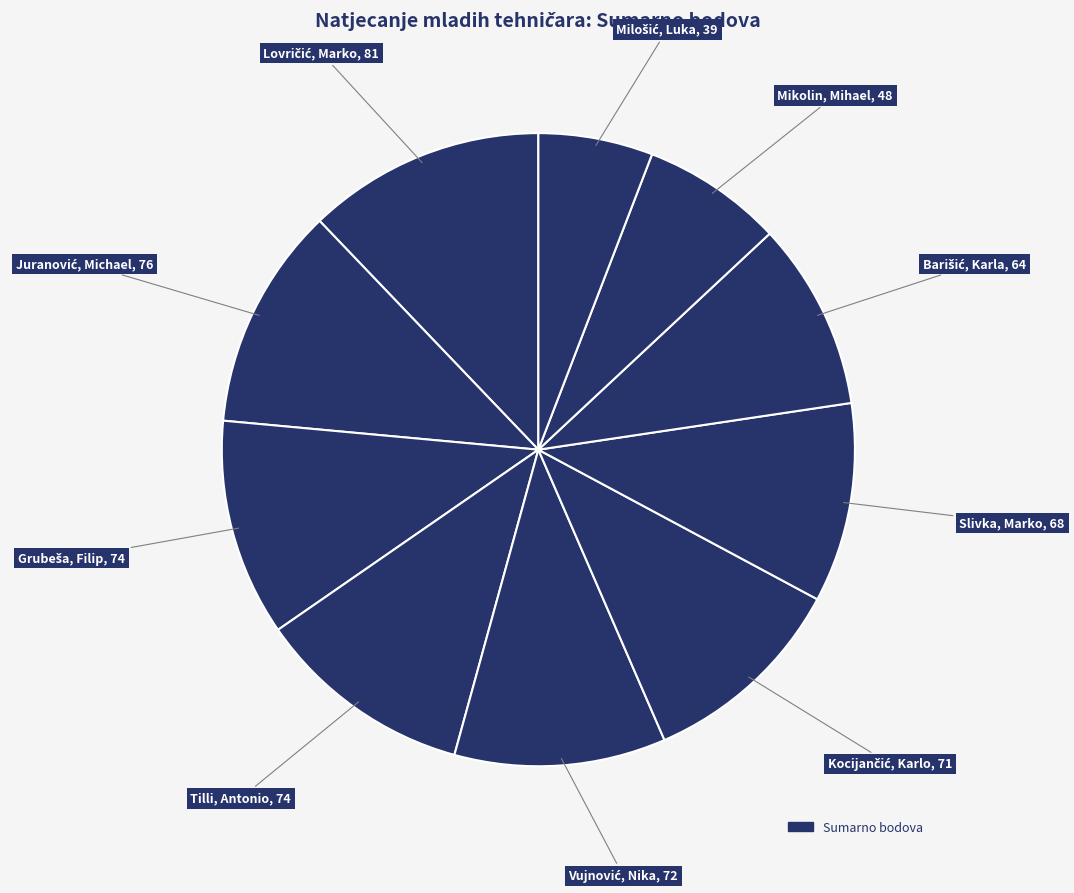

Which slice is the smallest?

Milošić, Luka